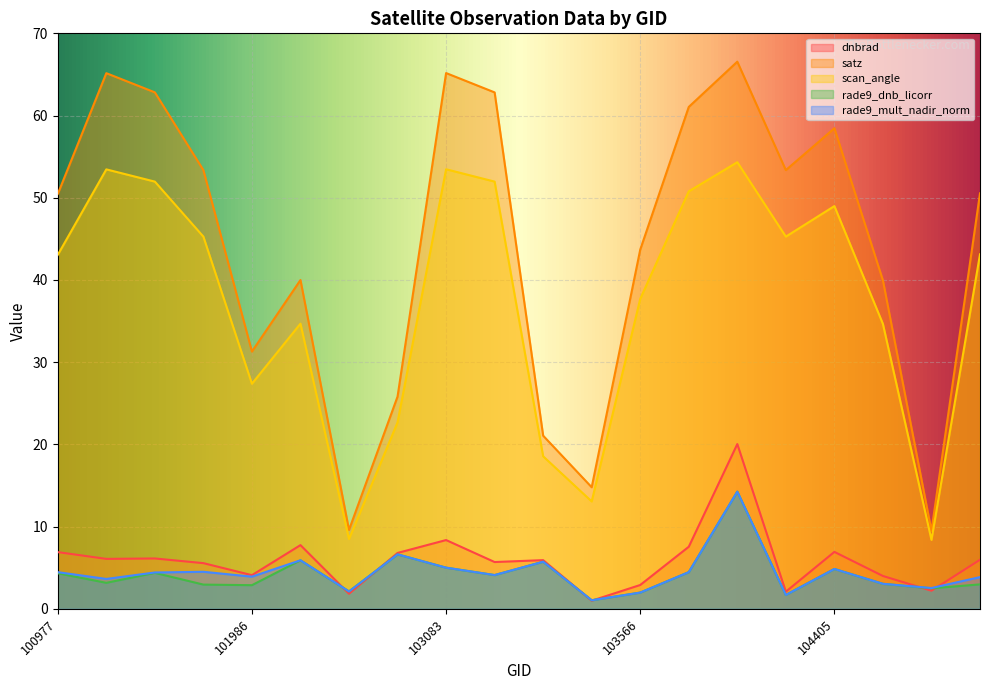

What is the value of the satz point at the 1st from the left?

50.5